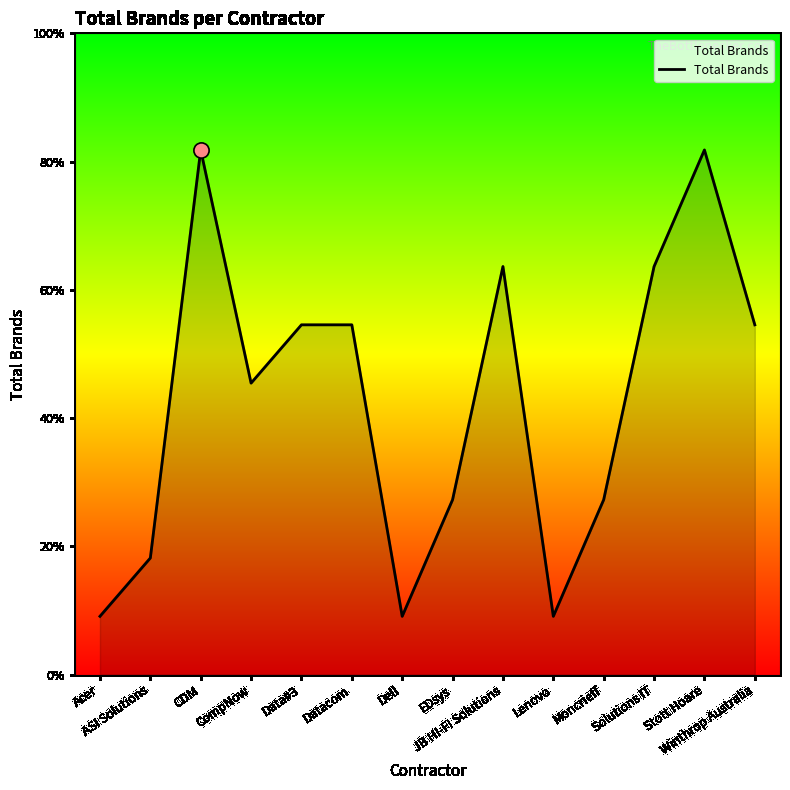

Is this an area chart (filled region under the line)?

Yes